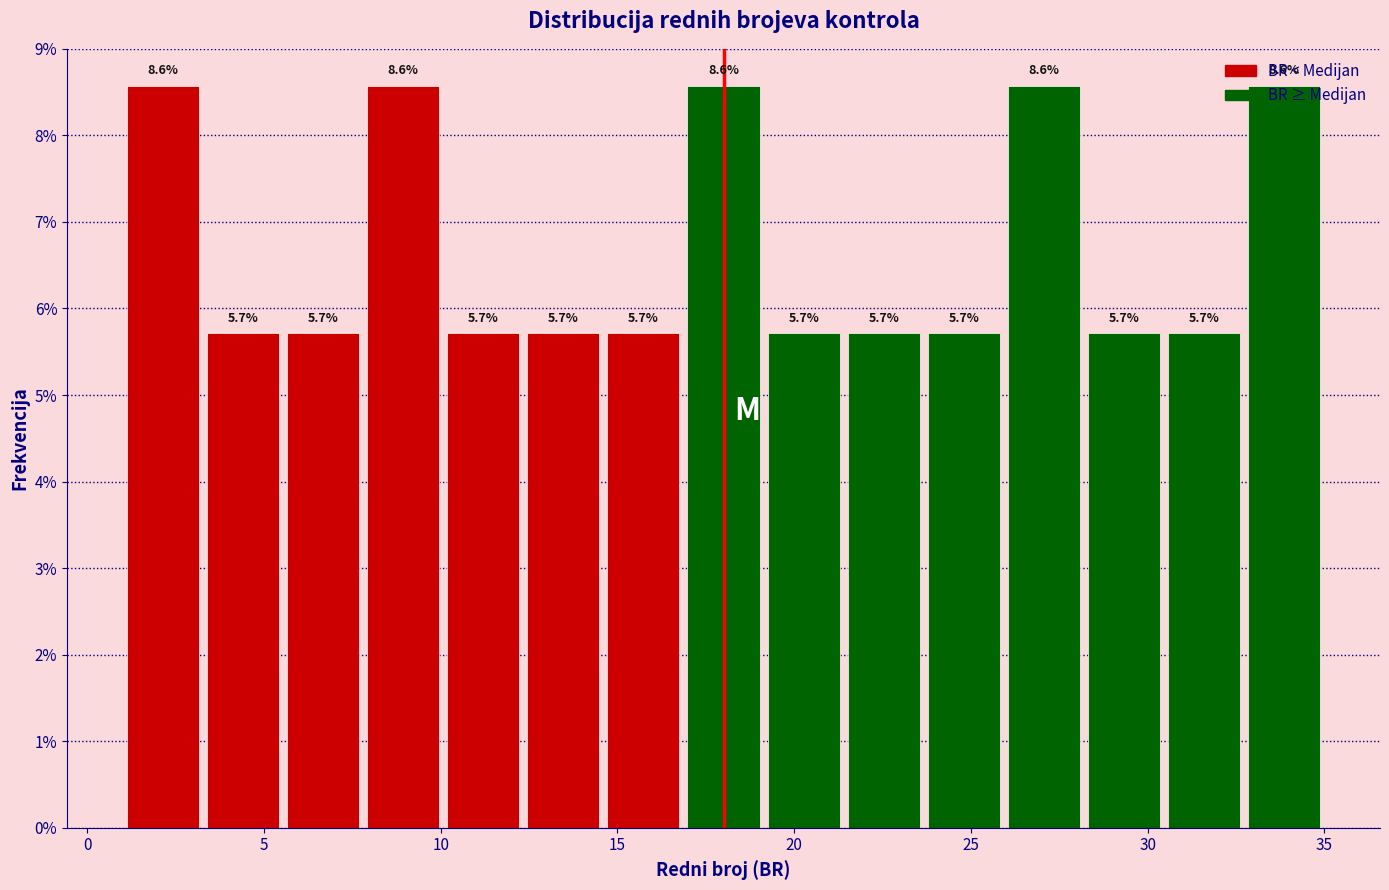

What is the height of the bar covering 12.5 to 14.5 on the x-axis? The bar edges are not printed on the chart, so give them approximately, as read against the axis.

5.7